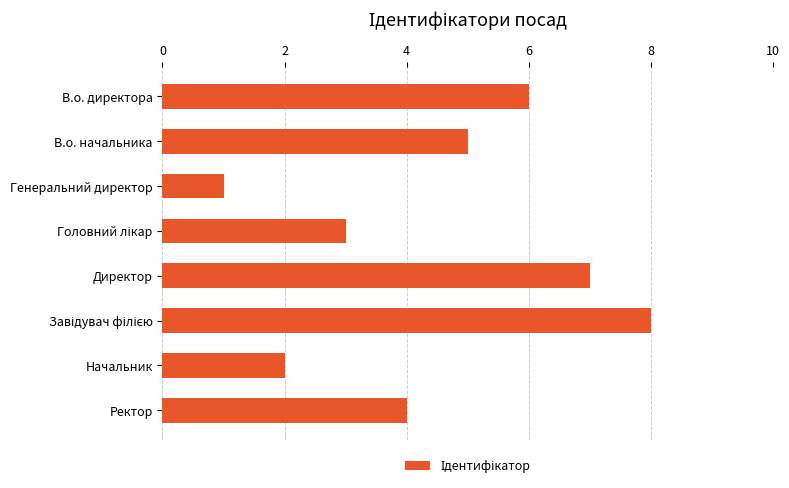

Count the values in the range 3 to 7.

5